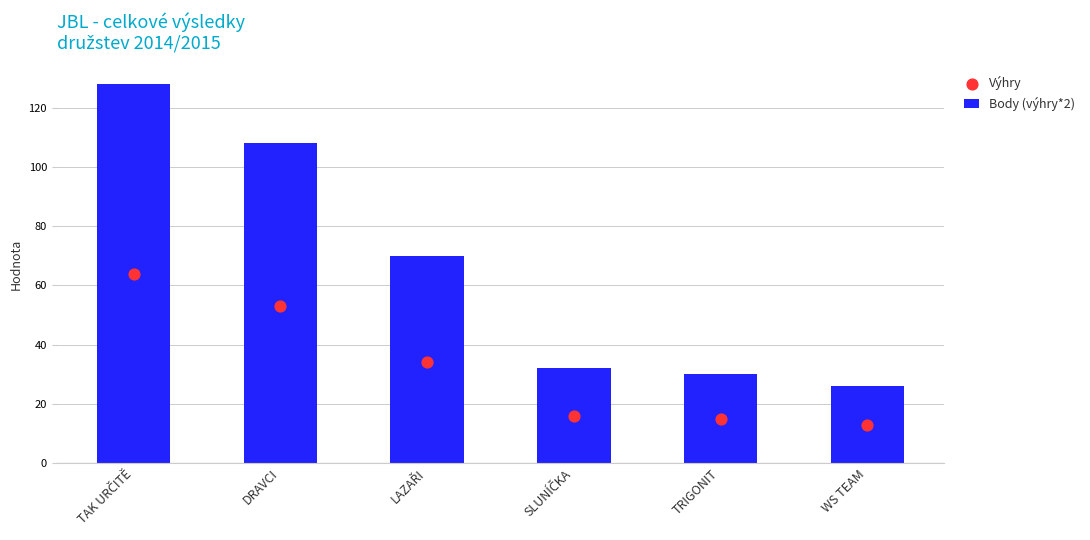

What are all the series names shown in the legend?

Body (výhry*2), Výhry